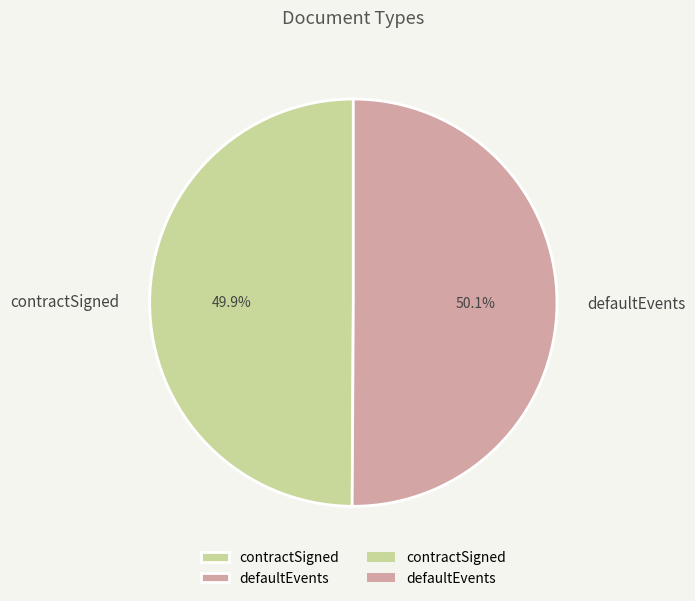

True or false: defaultEvents accounts for 50% of the total.

True